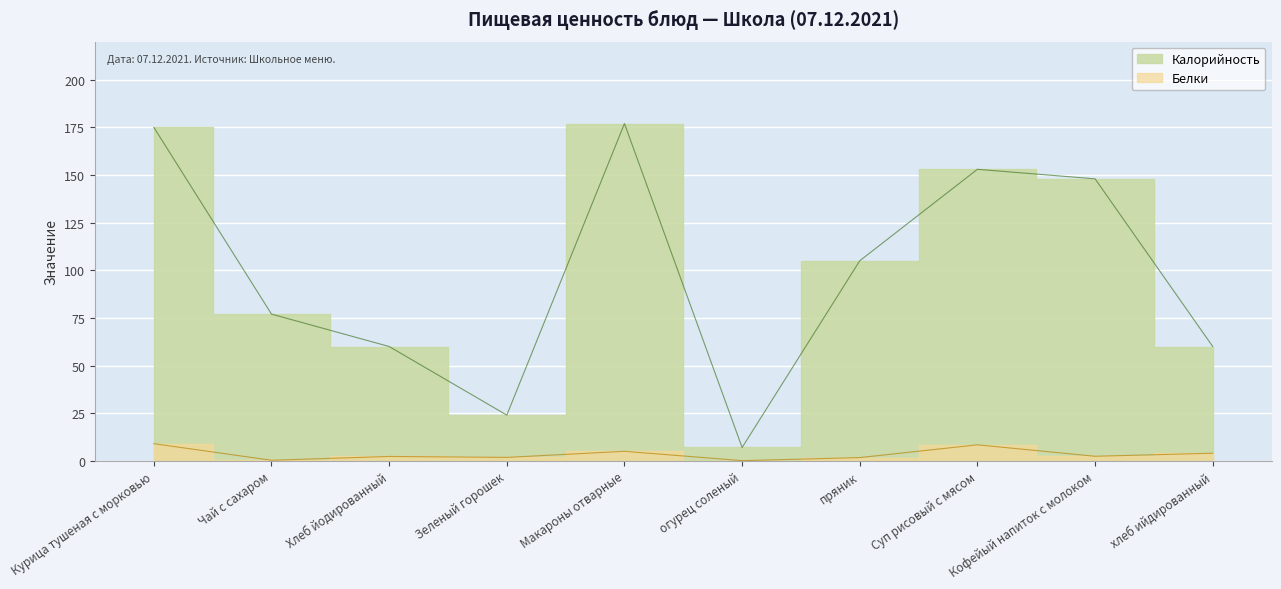

Which category has the highest value in the Белки series?

Курица тушеная с морковью